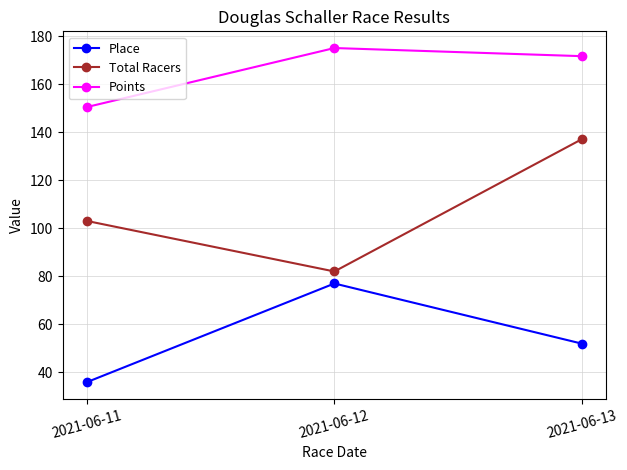

What is the value of the Total Racers point at the 2nd from the left?

82.0